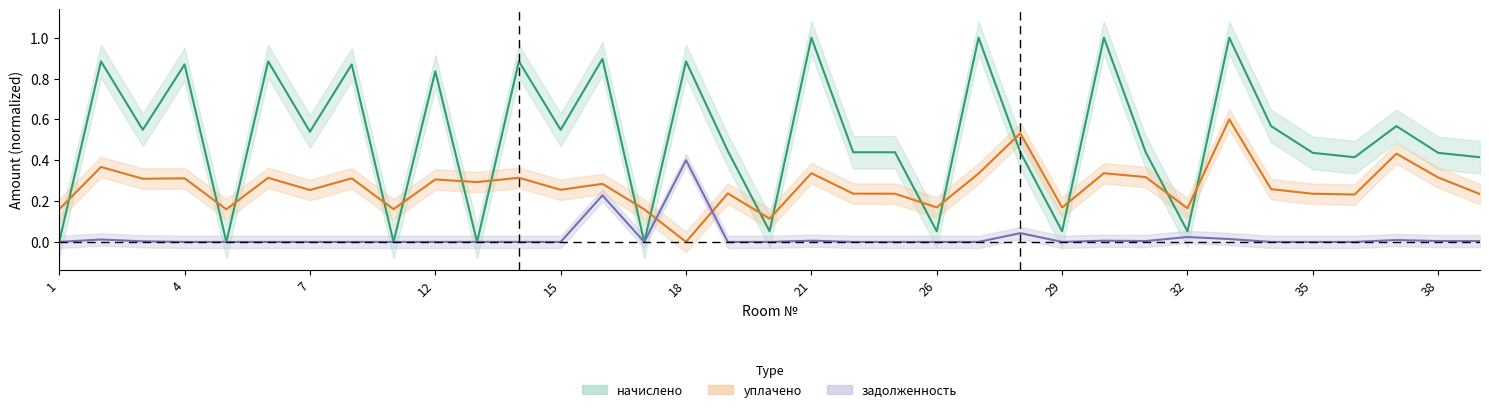

At how many categories does at least one series exceed 0?

35